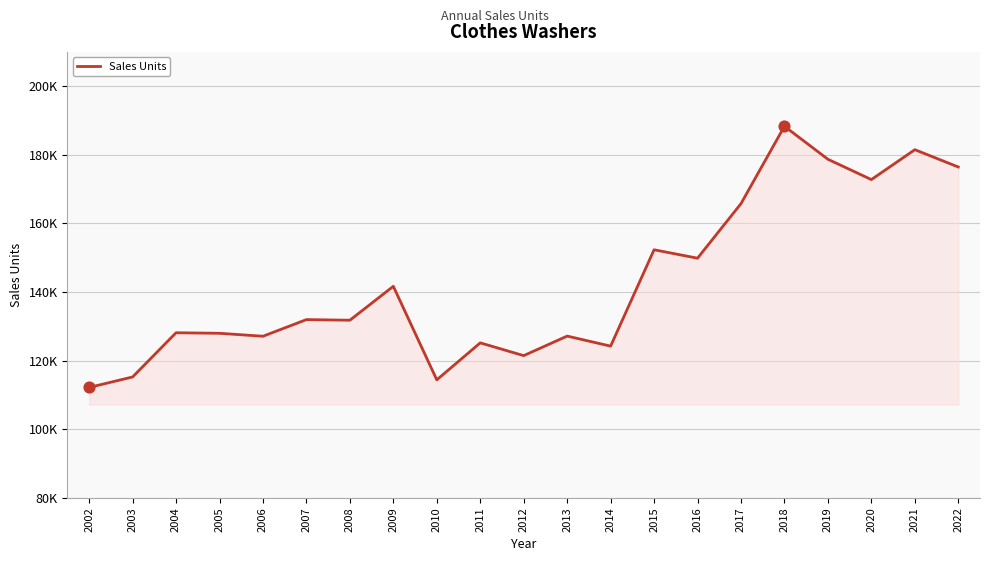

What is the ratio of the value at 2006 to the value at 2007?

1.0